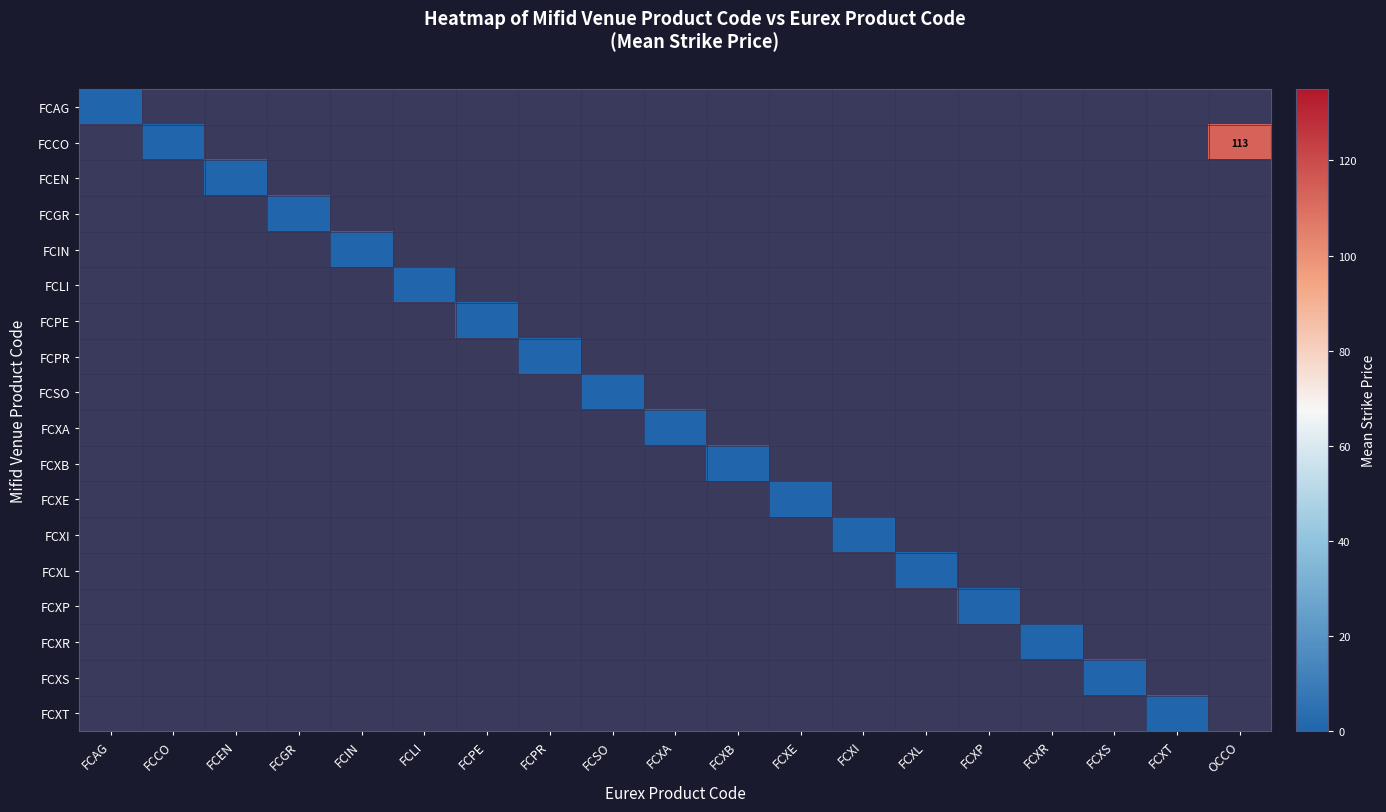

At how many categories does at least one series exceed 0?

1